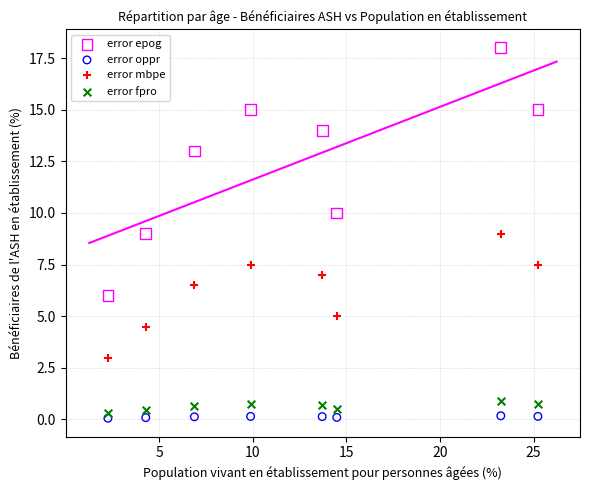

In the error epog series, what Y value is closest to 12?

13.0